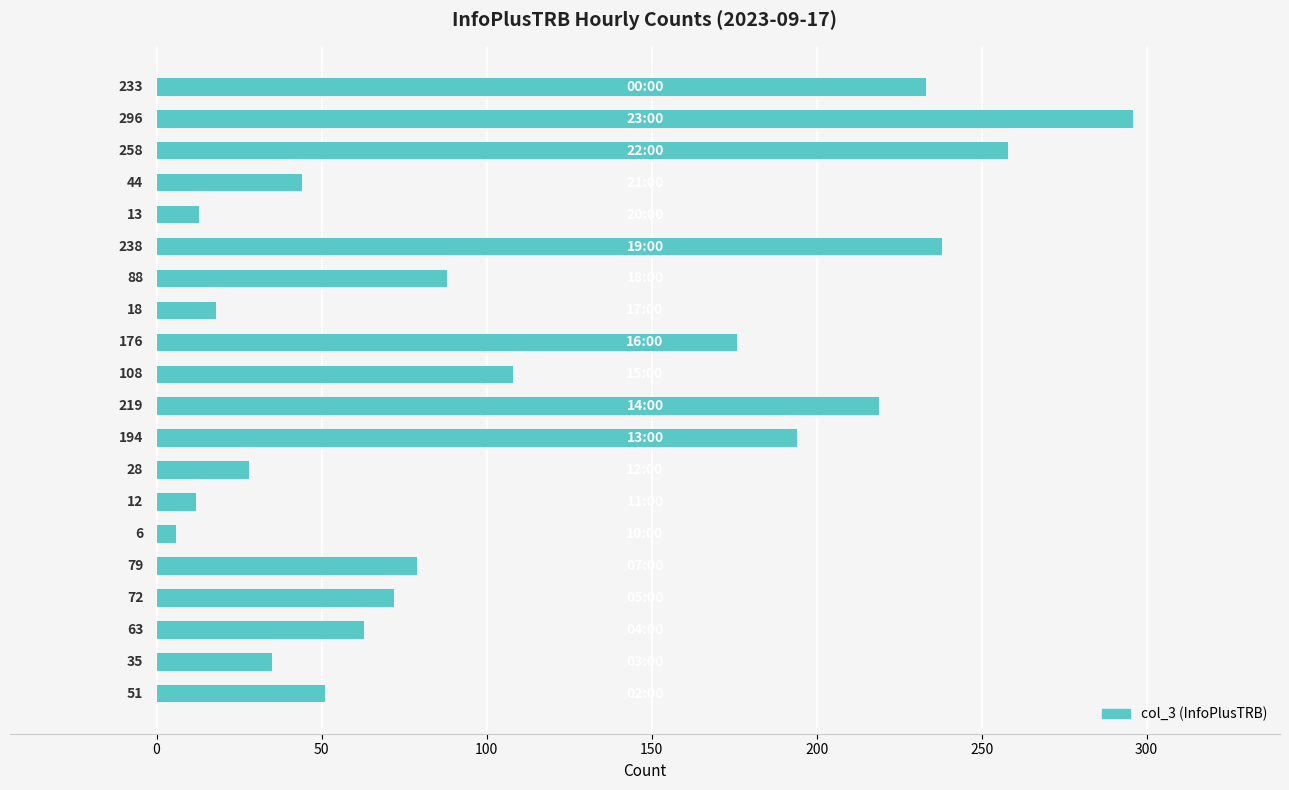

What is the difference between the maximum and second lowest values?

284